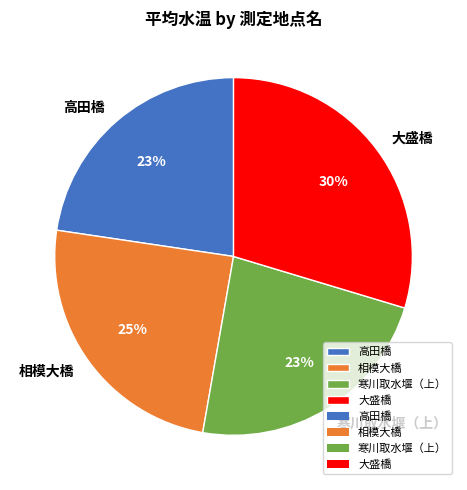

True or false: 大盛橋 accounts for 19% of the total.

False